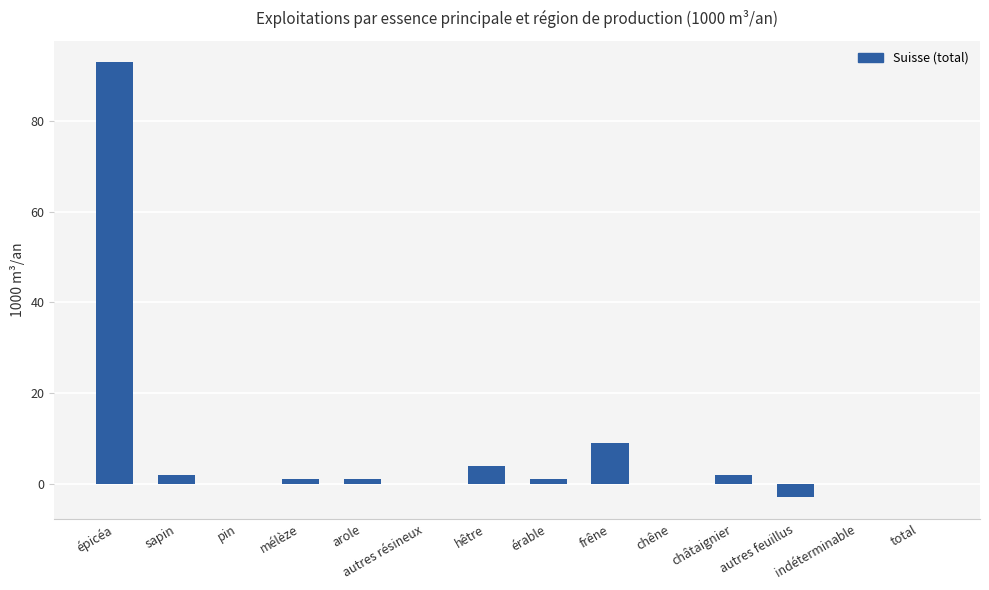

Where is the data nearest to the value 45?

frêne